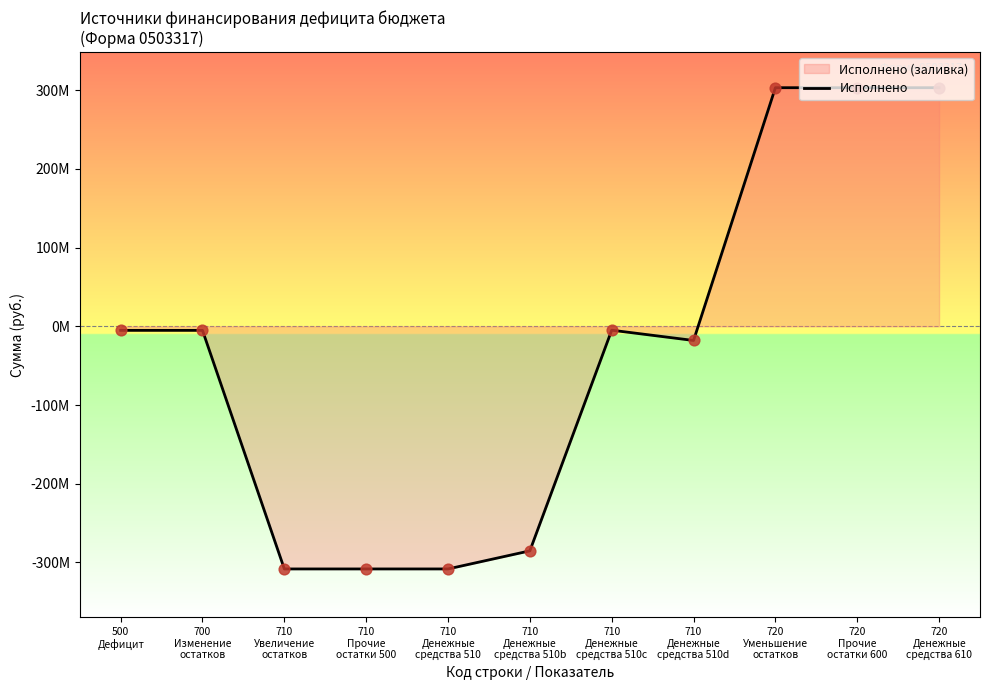

Which has a higher value, 720
Денежные
средства 610 or 710
Денежные
средства 510c?

720
Денежные
средства 610